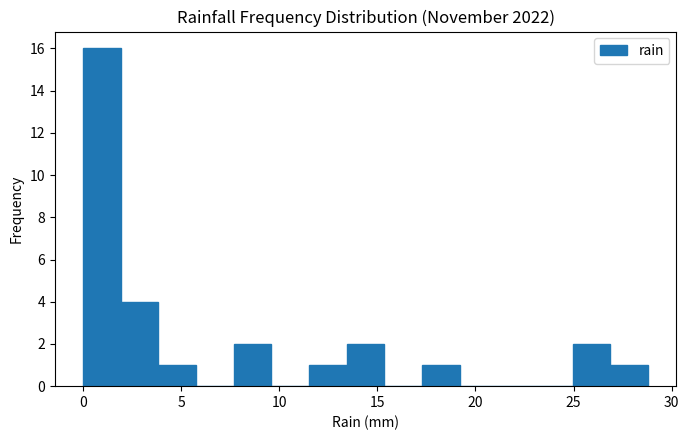

Around what value on the x-axis is the tallest bar? Give the approximate position of its centre, as read against the axis.

1.0